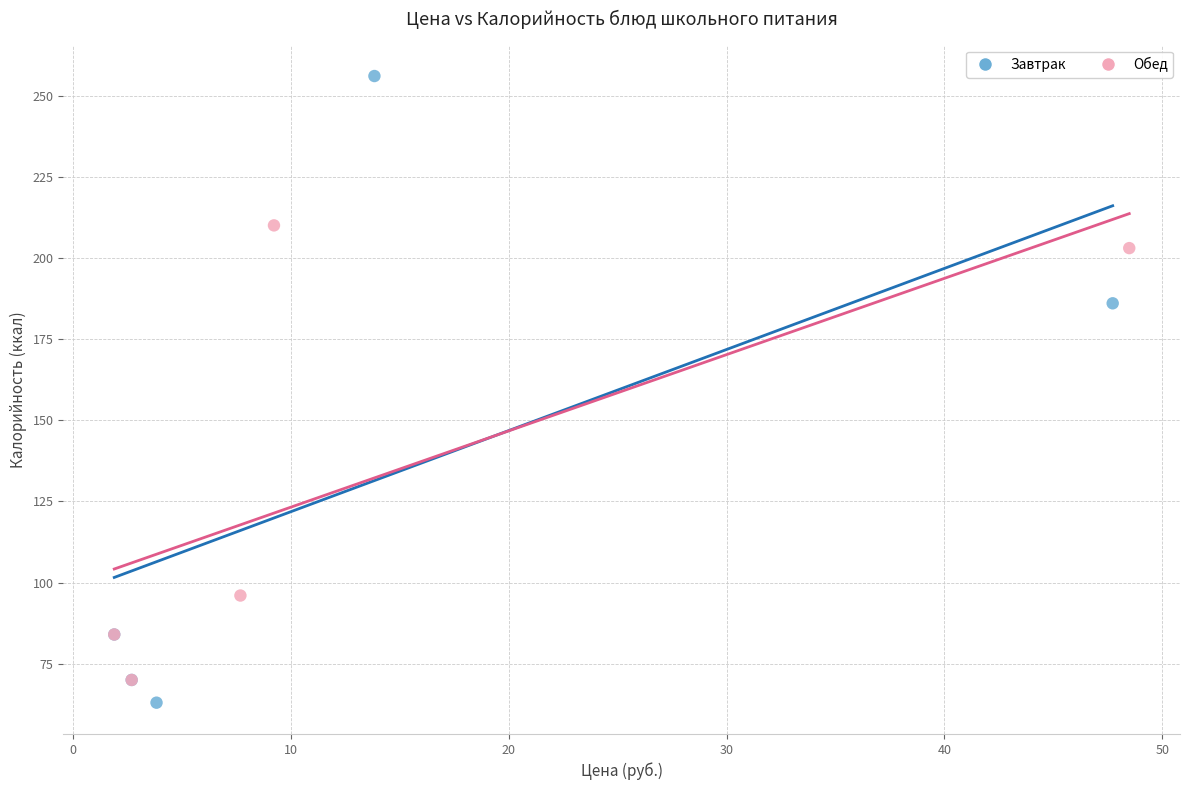

Which series has the widest spread of Y values?

Завтрак